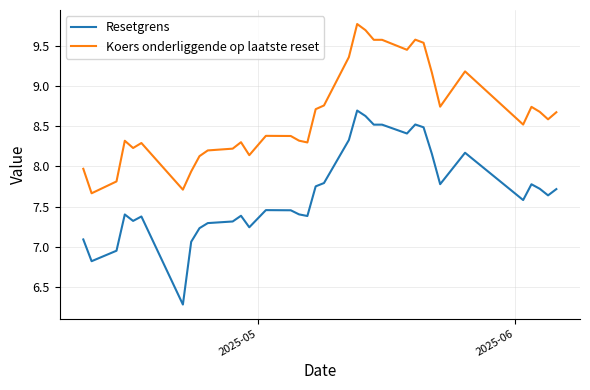

What are all the series names shown in the legend?

Resetgrens, Koers onderliggende op laatste reset